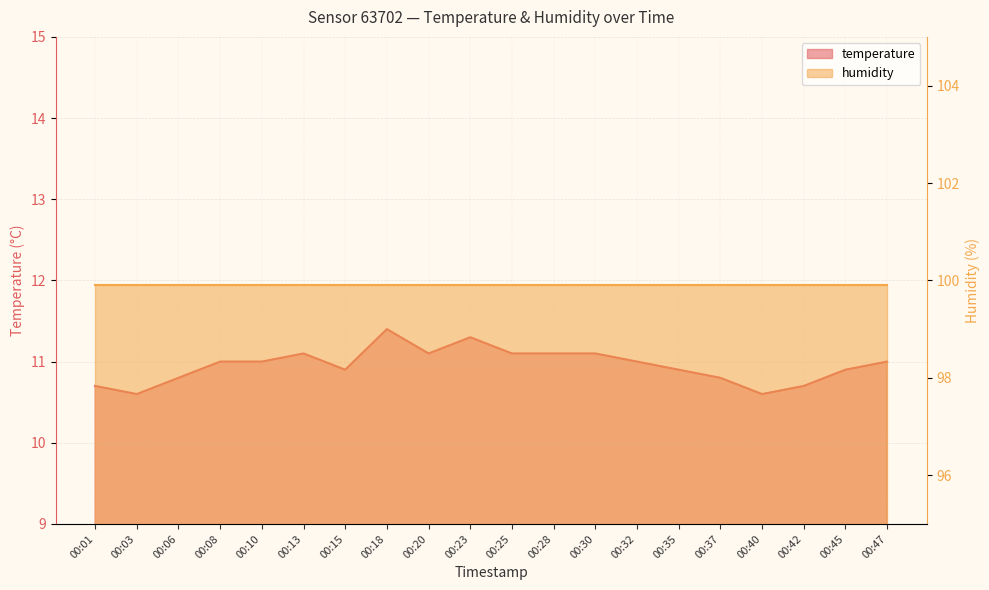

List the labels in order of value, smallest first.

00:03, 00:40, 00:01, 00:42, 00:06, 00:37, 00:15, 00:35, 00:45, 00:08, 00:10, 00:32, 00:47, 00:13, 00:20, 00:25, 00:28, 00:30, 00:23, 00:18